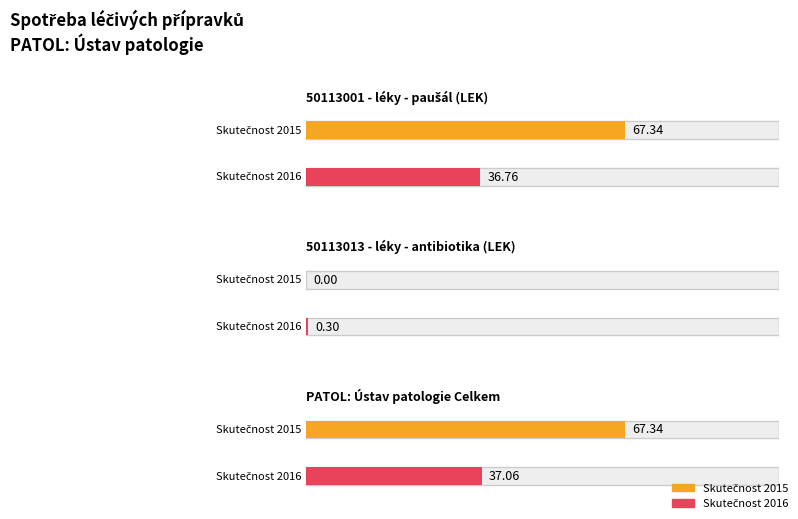

How many values in the Skutečnost 2015 series are below 67?

1